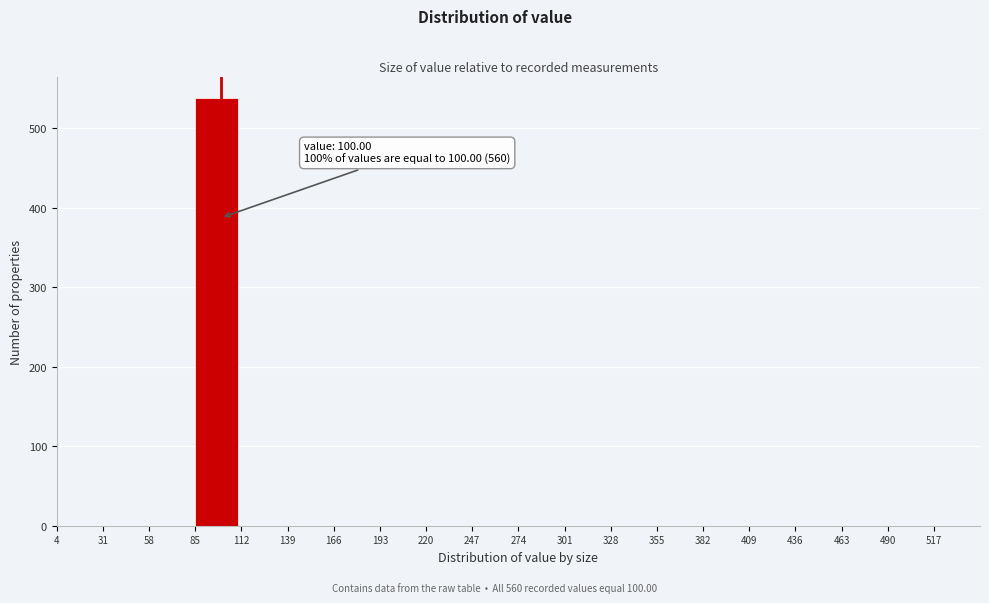

Which range on the x-axis has the tallest bar?

85 to 112